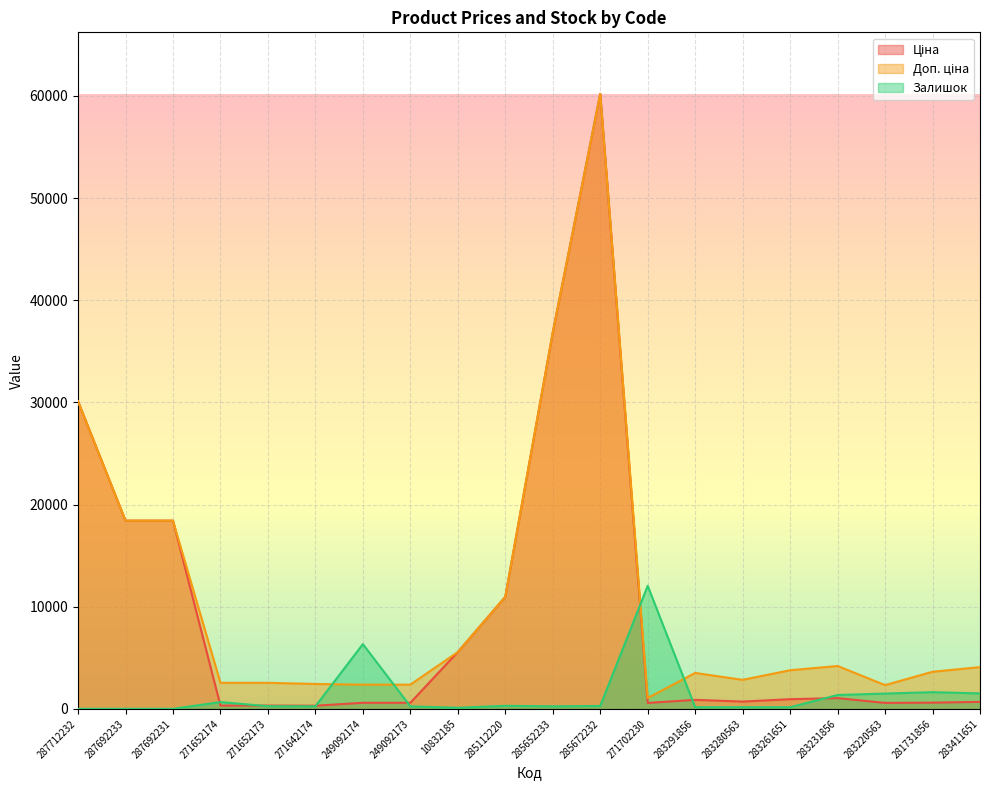

At which category does Ціна reach its first local valley?

271642174